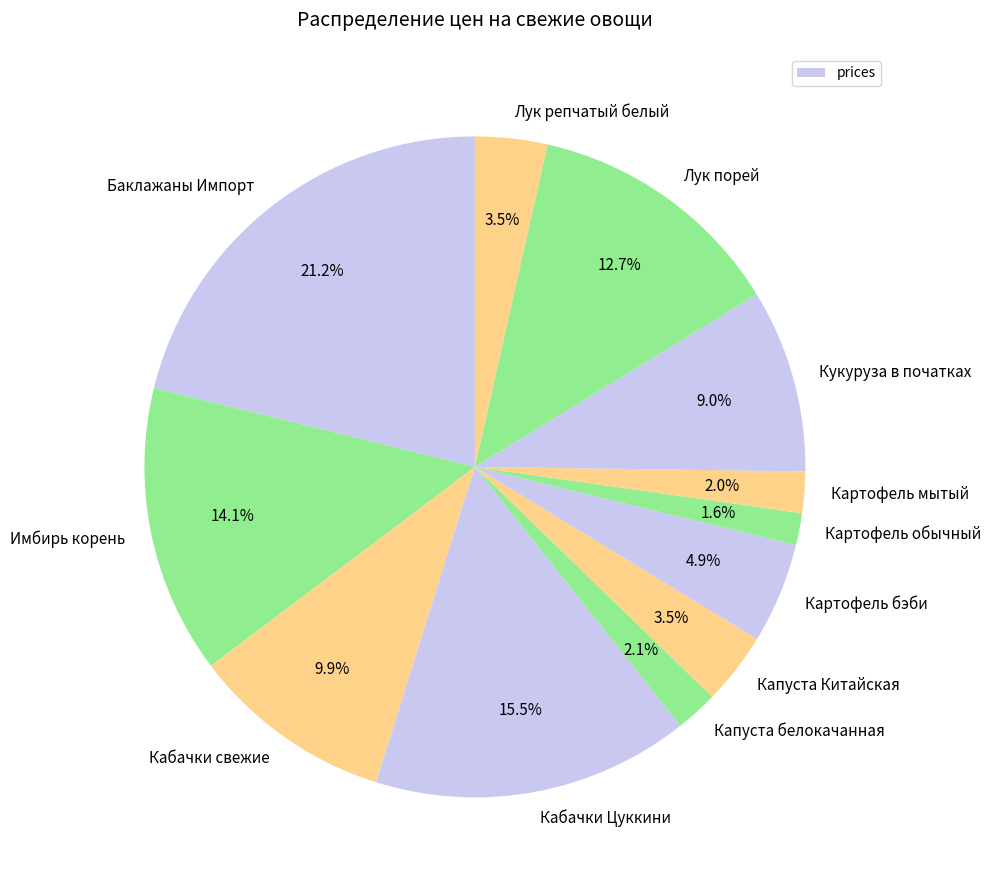

How many segments does this pie chart have?

12